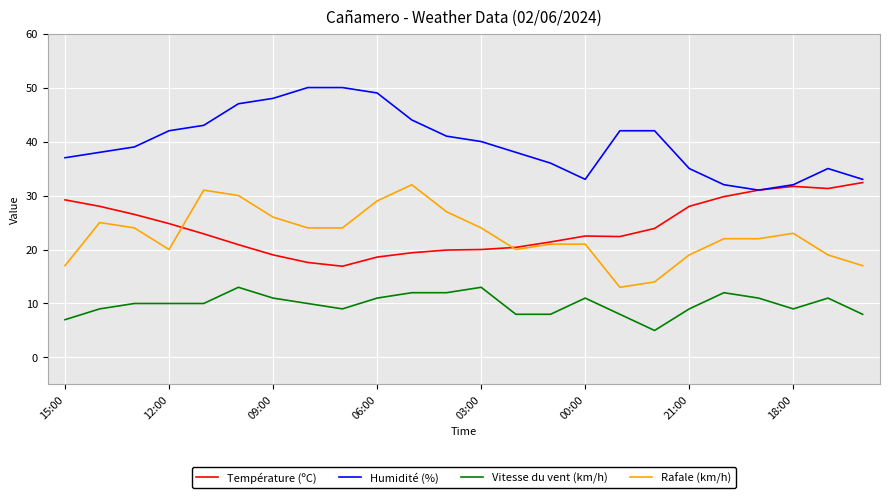

Does the chart display data point markers on the line(s)?

No